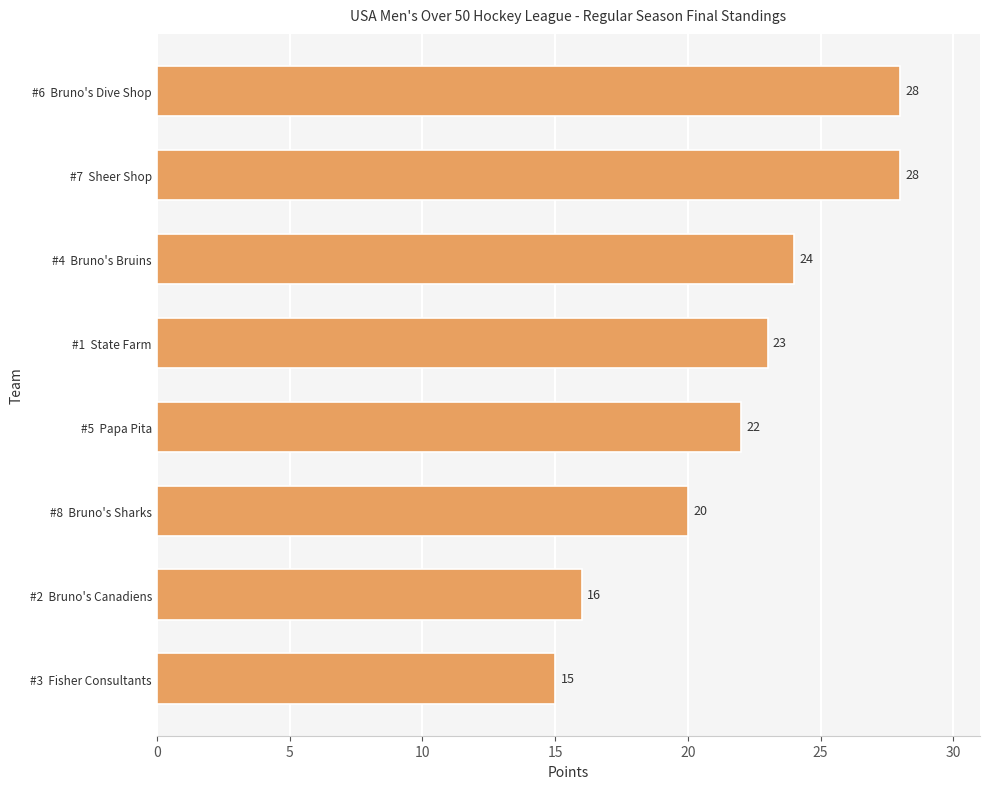

How many distinct data groups are displayed?

1